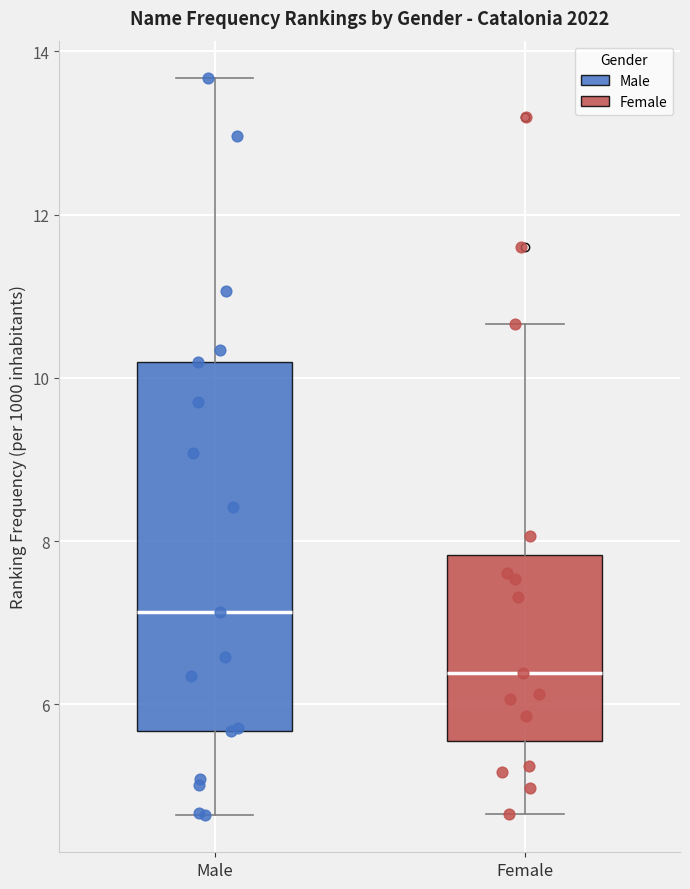

Which box's median line is the highest?

Male